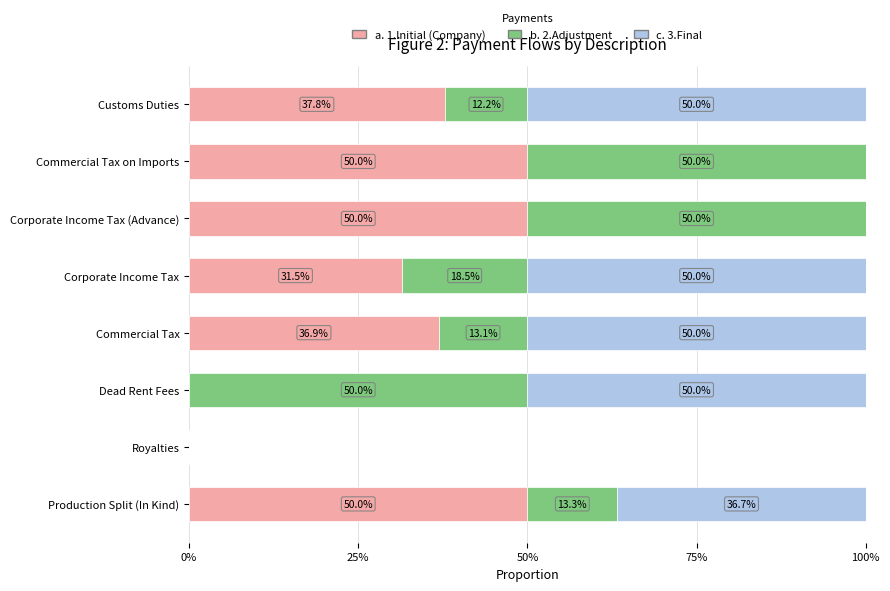

The 3.Final series shows 0.5 at Corporate Income Tax. True or false?

True